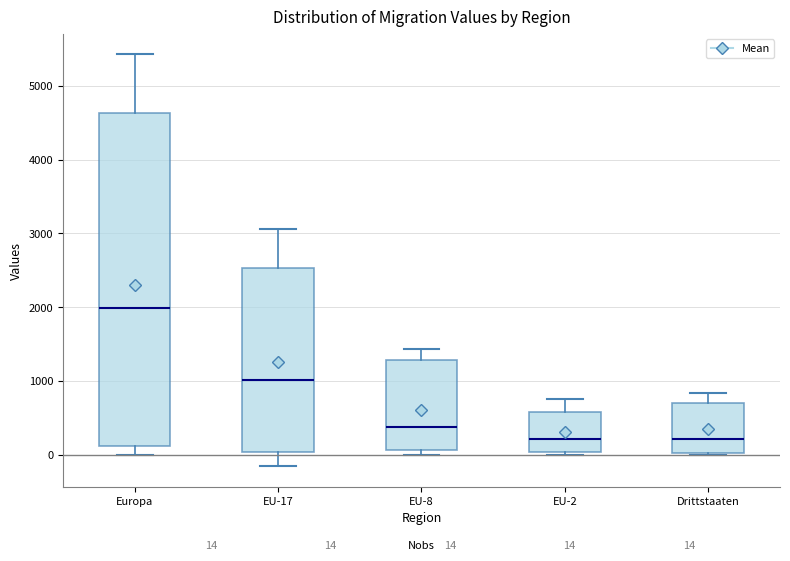

Which box is the tallest, from its lower edge to its upper edge?

Europa